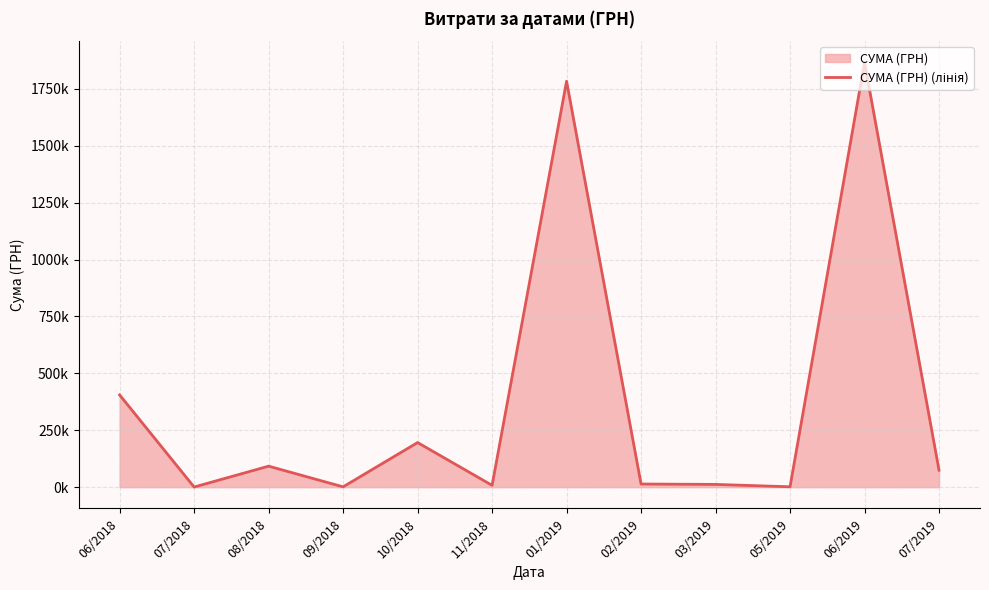

At which category does the data reach its first local valley?

07/2018